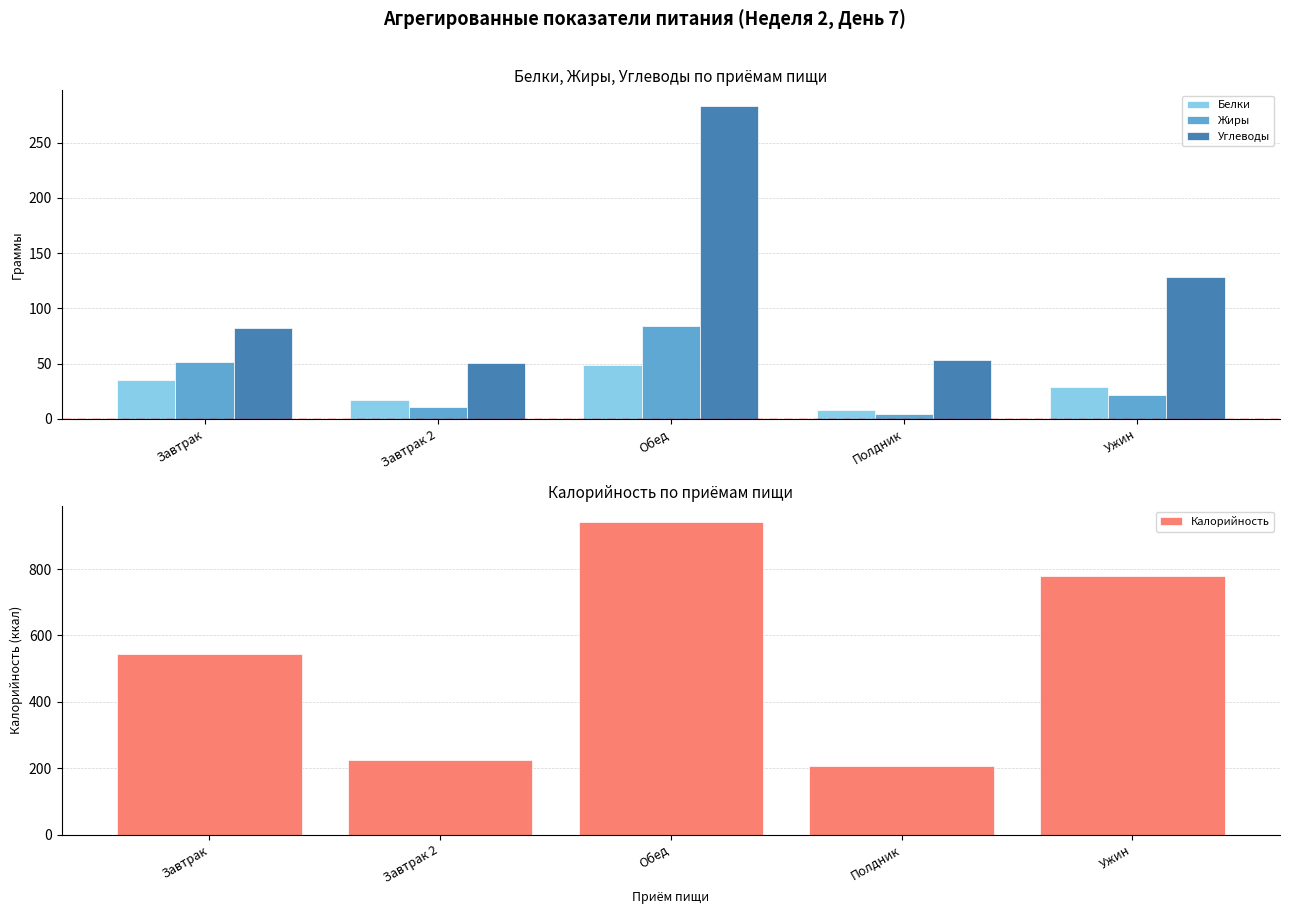

What is the sum of the Углеводы values at Полдник and Завтрак 2?

103.5